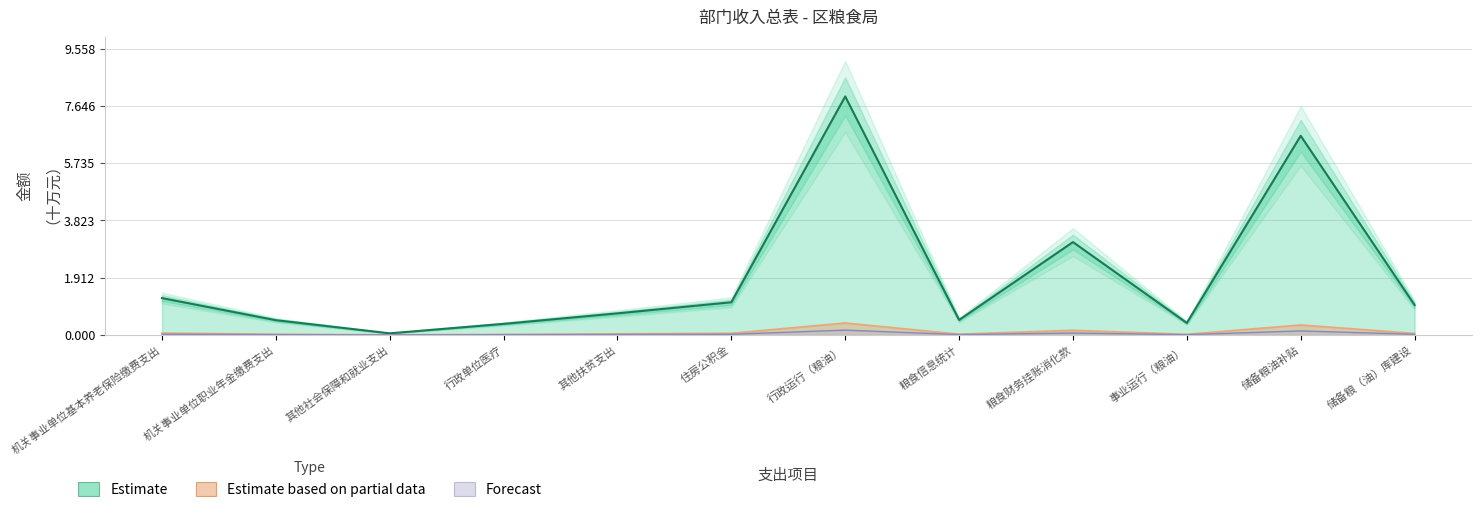

What is the total value across all series at 住房公积金?

1.2